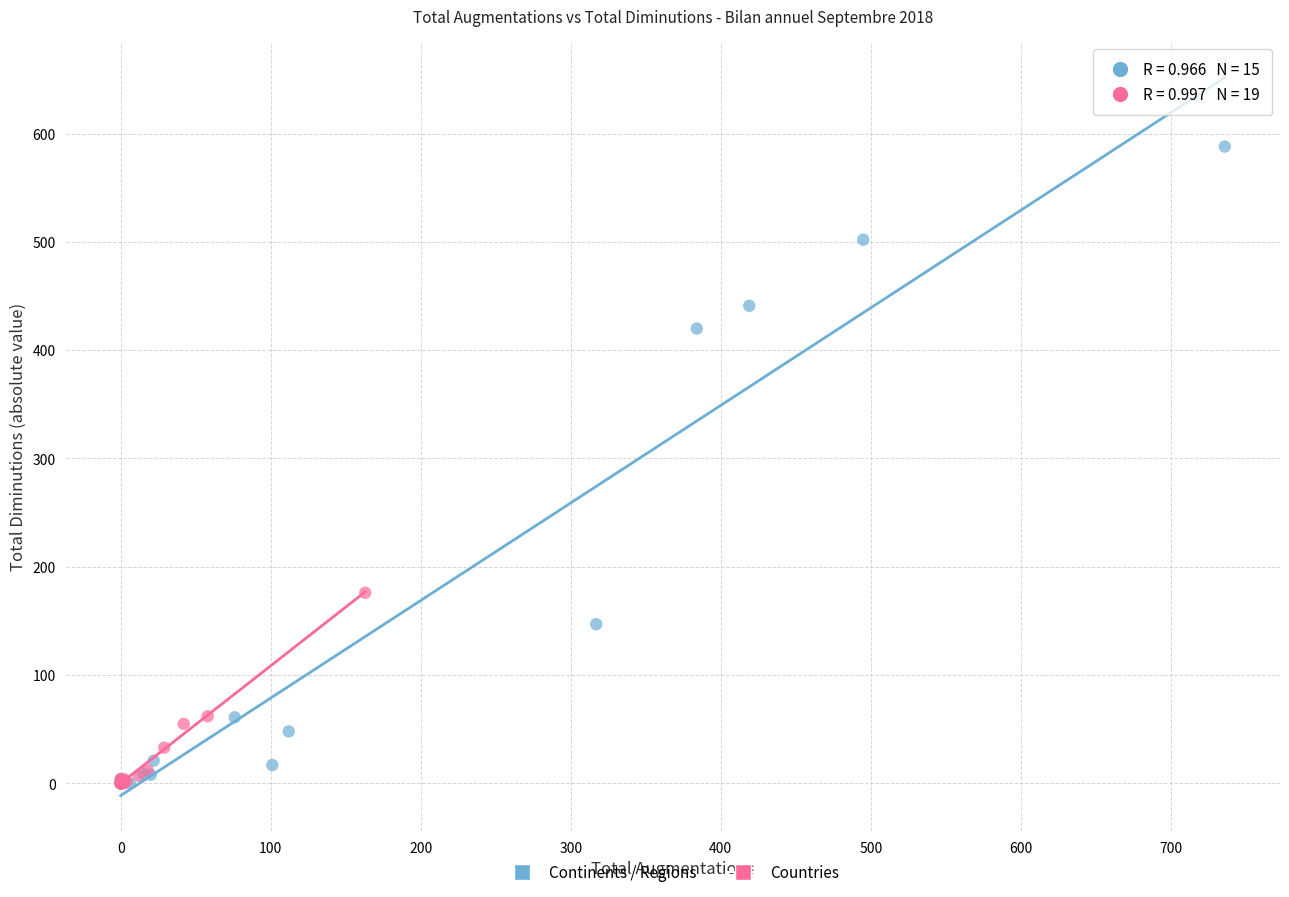

Which series contains the highest Y value?

Continents / Regions